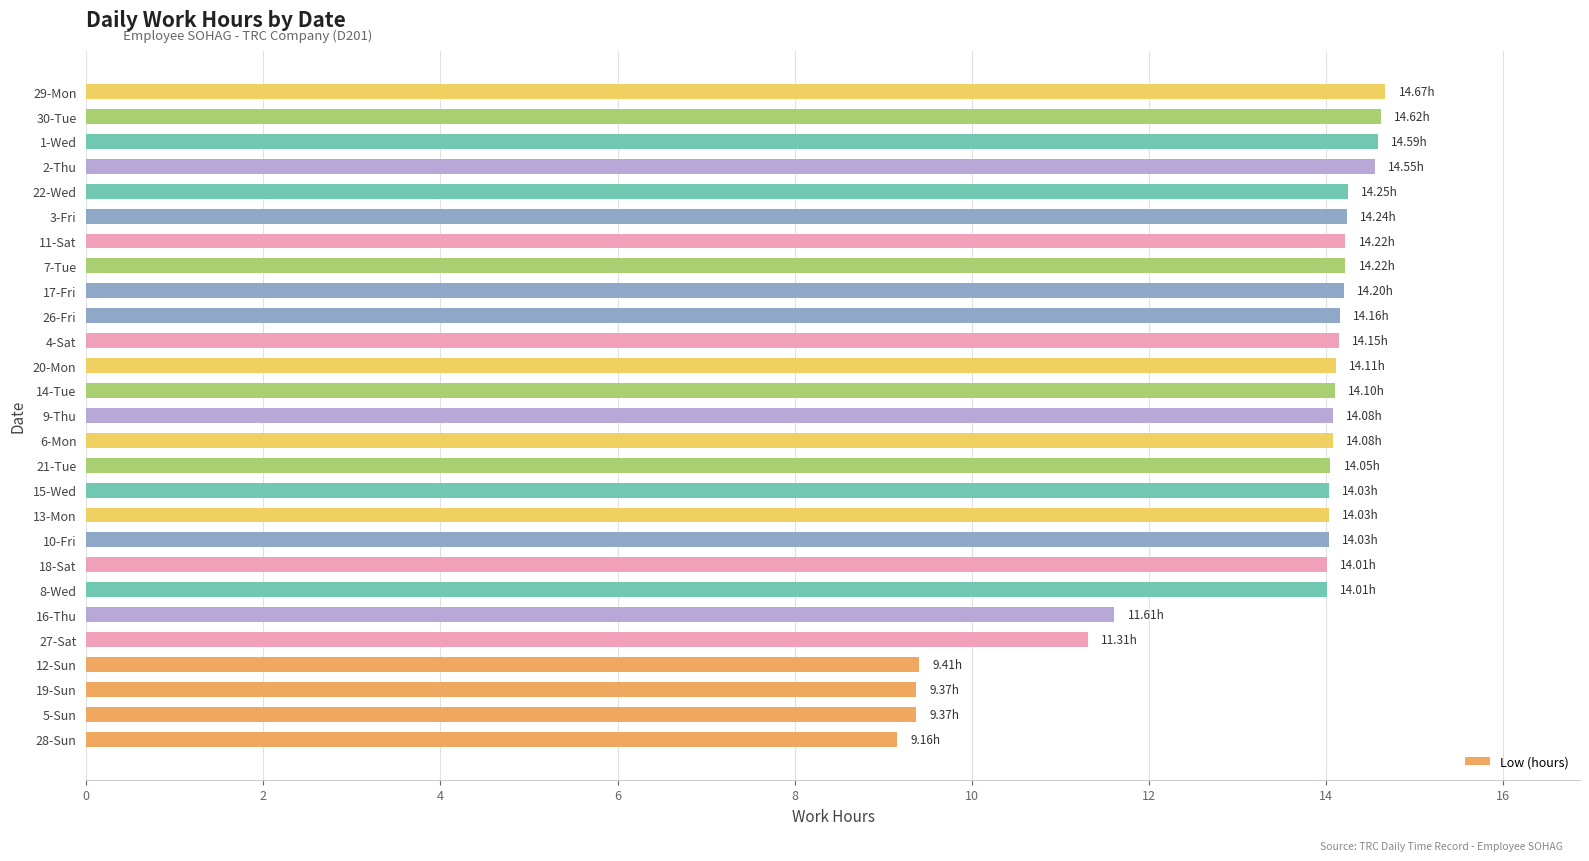

What is the sum of all values?

358.6